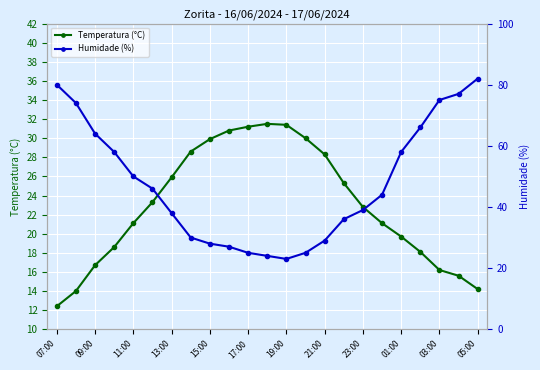

Does the chart display data point markers on the line(s)?

Yes